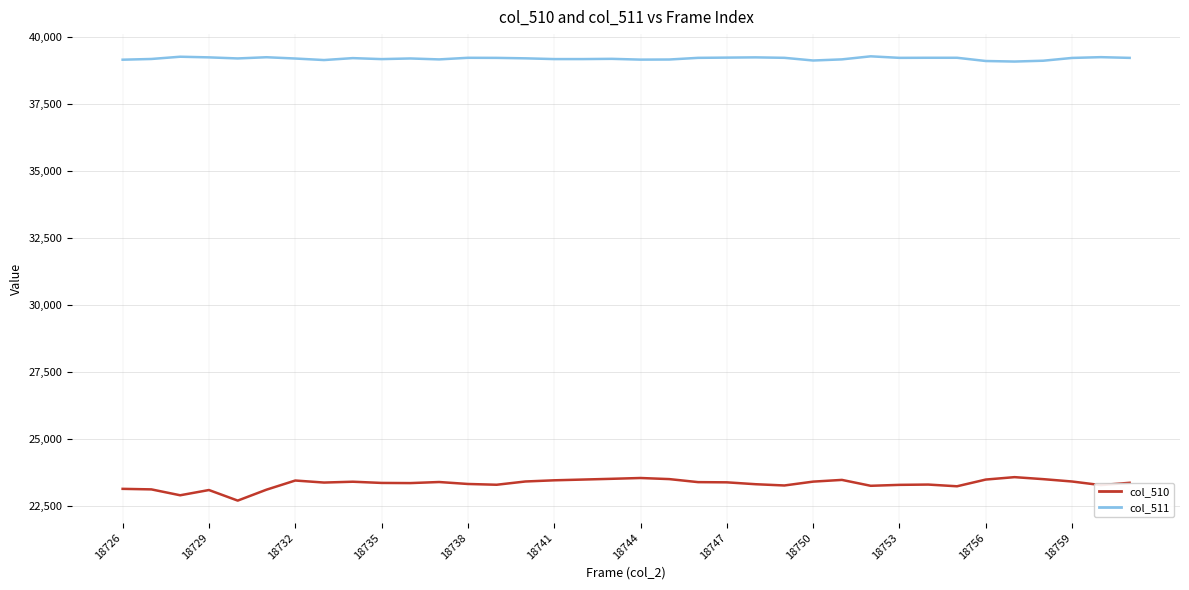

True or false: col_511 and col_510 cross at least once.

False